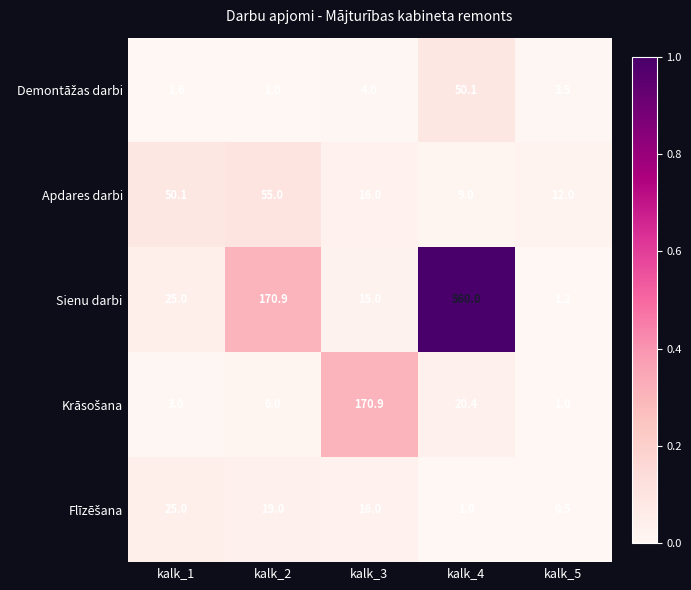

The value of Sienu darbi at kalk_2 is 170.9. True or false?

True